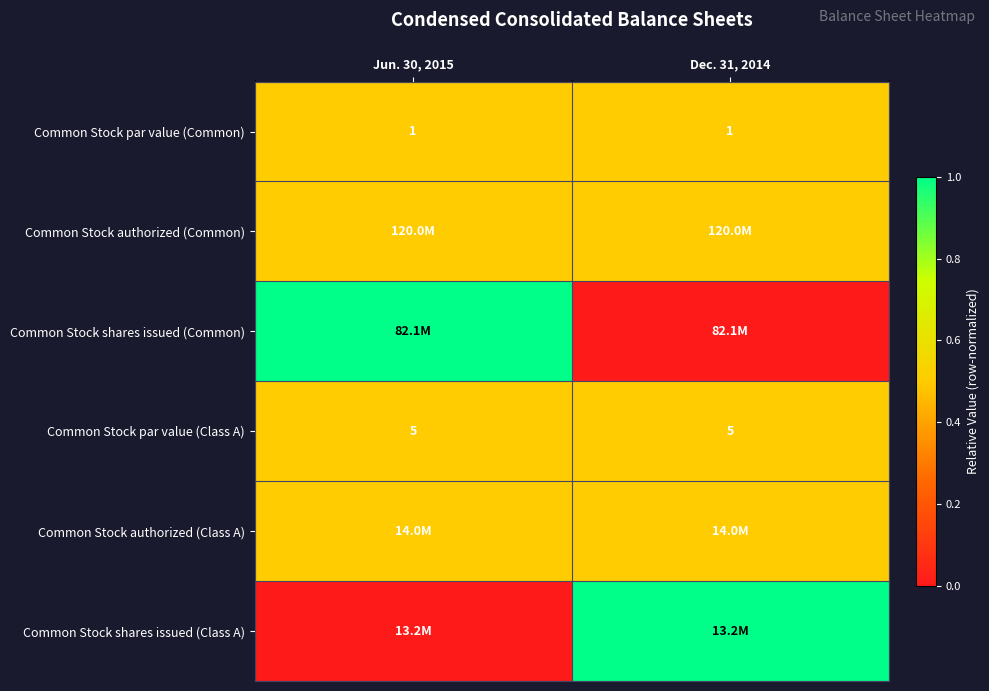

The Common Stock par value (Common) series shows 1.0 at Dec. 31, 2014. True or false?

True